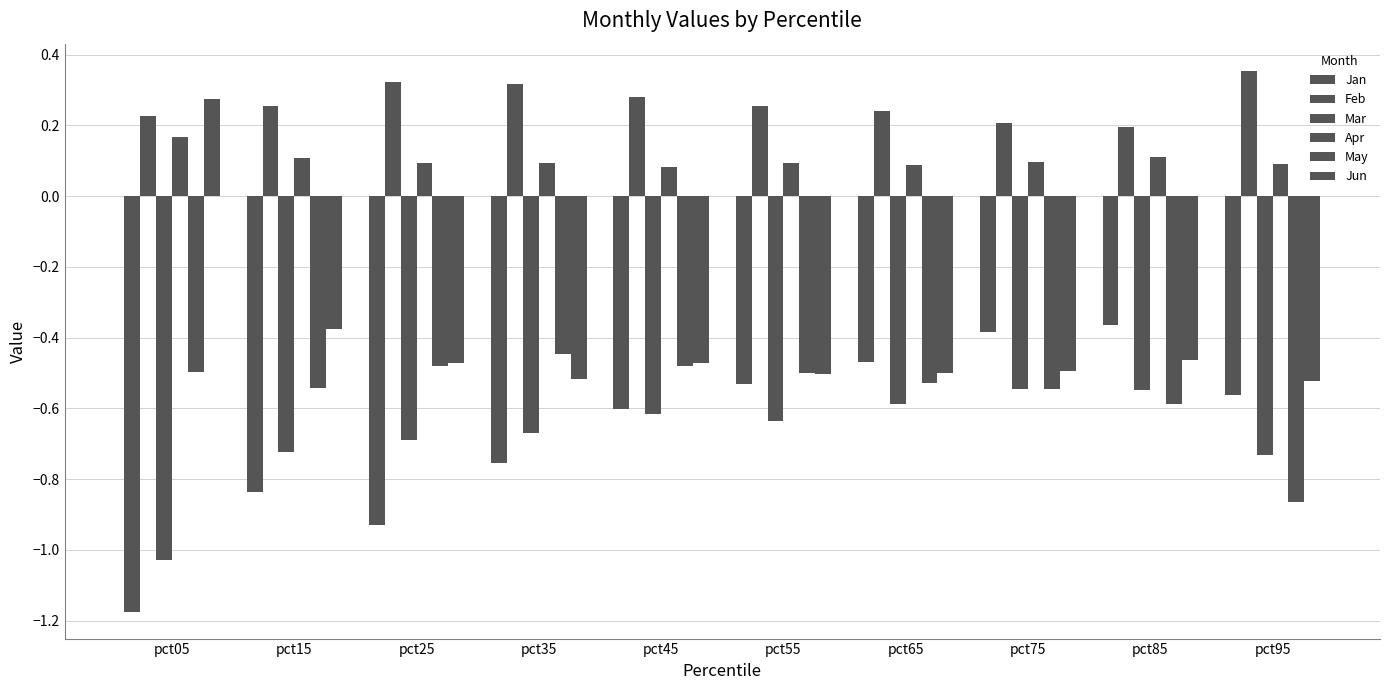

Which series has the largest total across all categories?

Feb